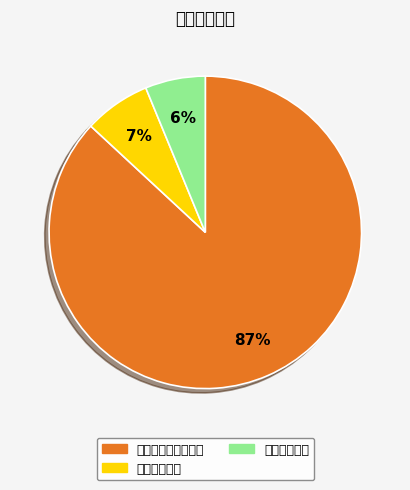

Is the sum of 卫生健康支出 and 住房保障支出 greater than half?

No